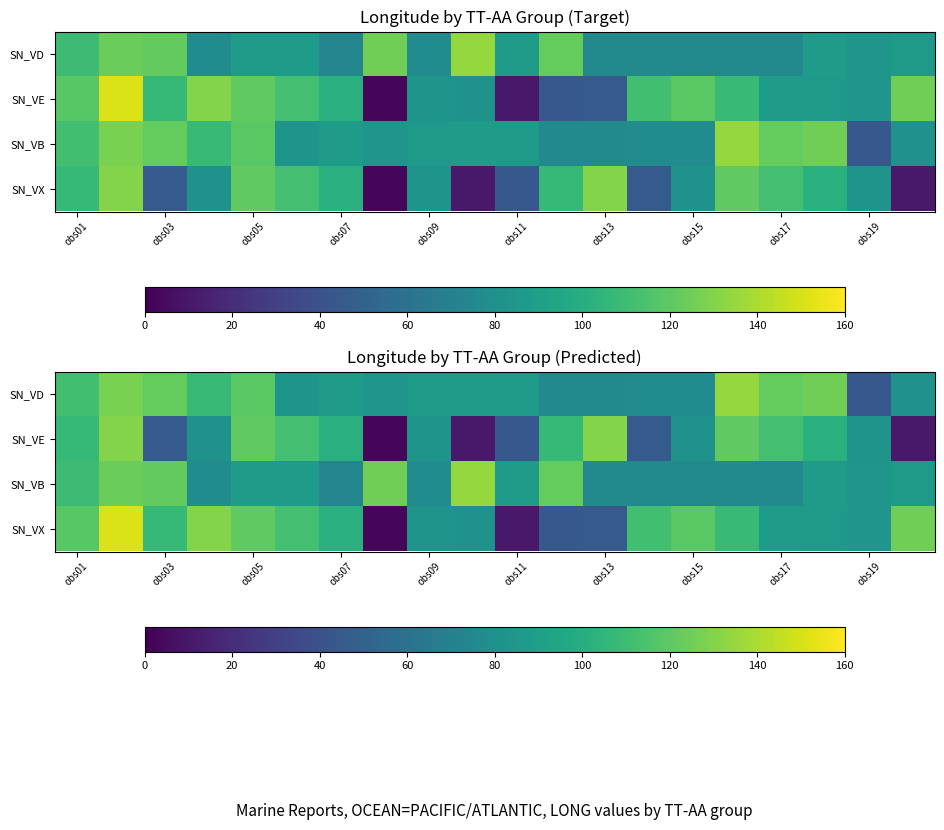

At which label does SN_VX first exceed 107?

obs01